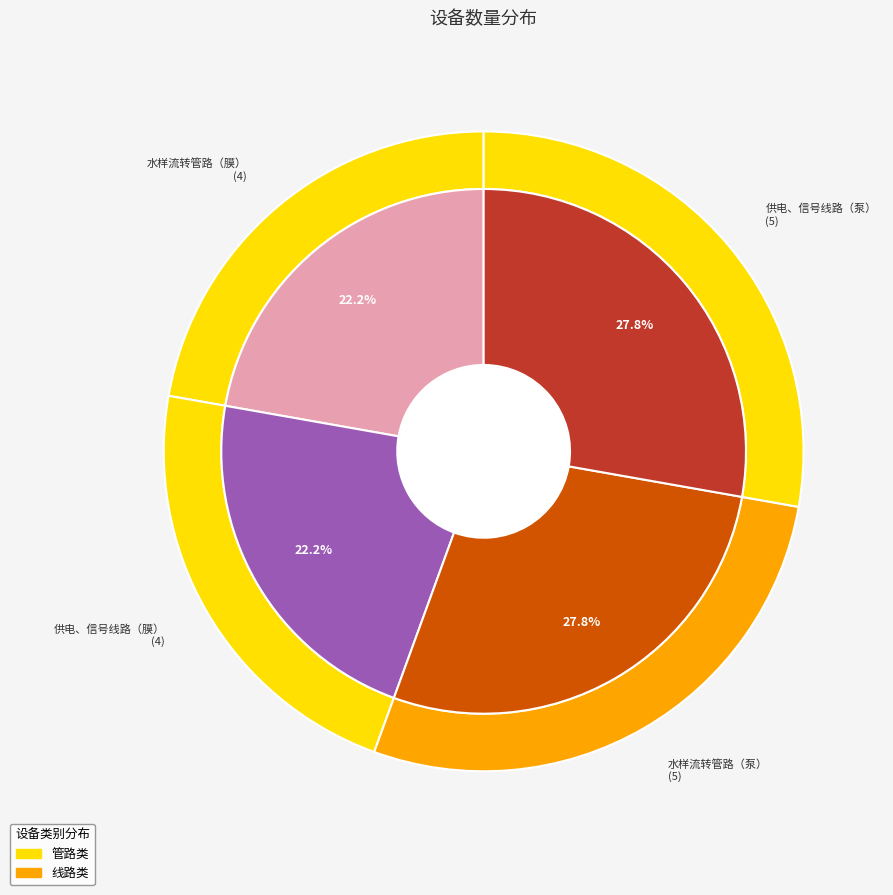

Count the number of slices in the pie.

4